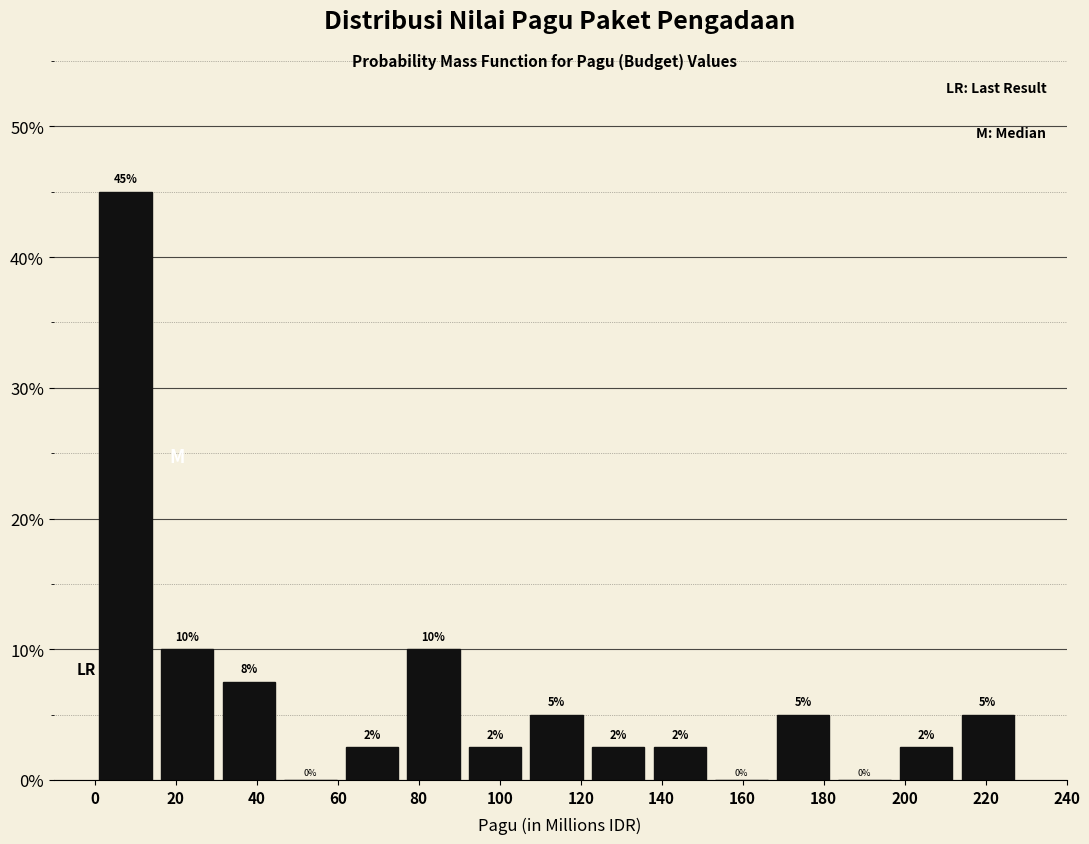

Over which range of the x-axis is the bar tallest?

0 to 16